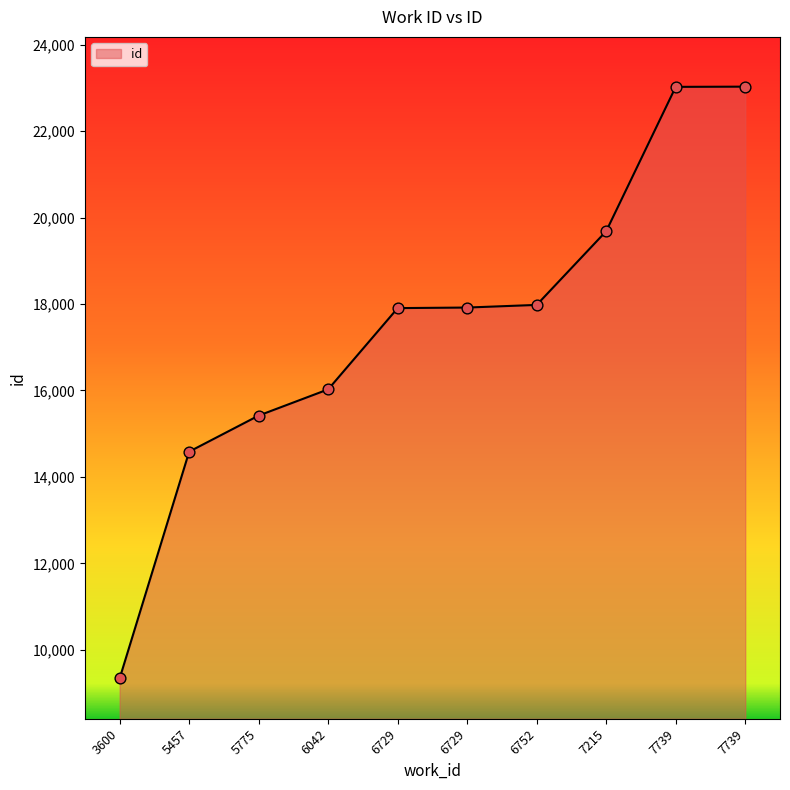

Is this an area chart (filled region under the line)?

Yes